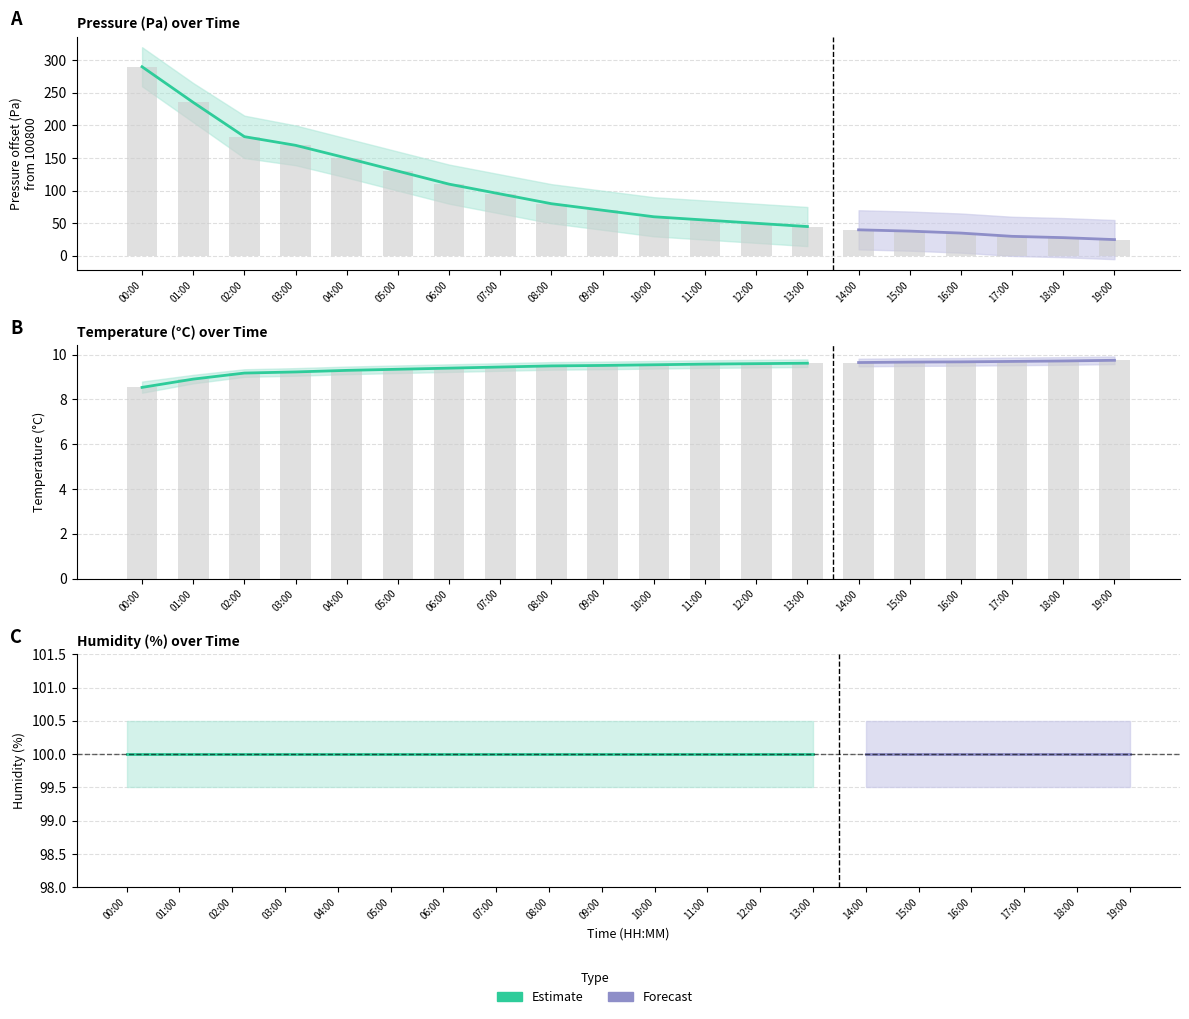

What is the total value across all series at 02:00?

192.0